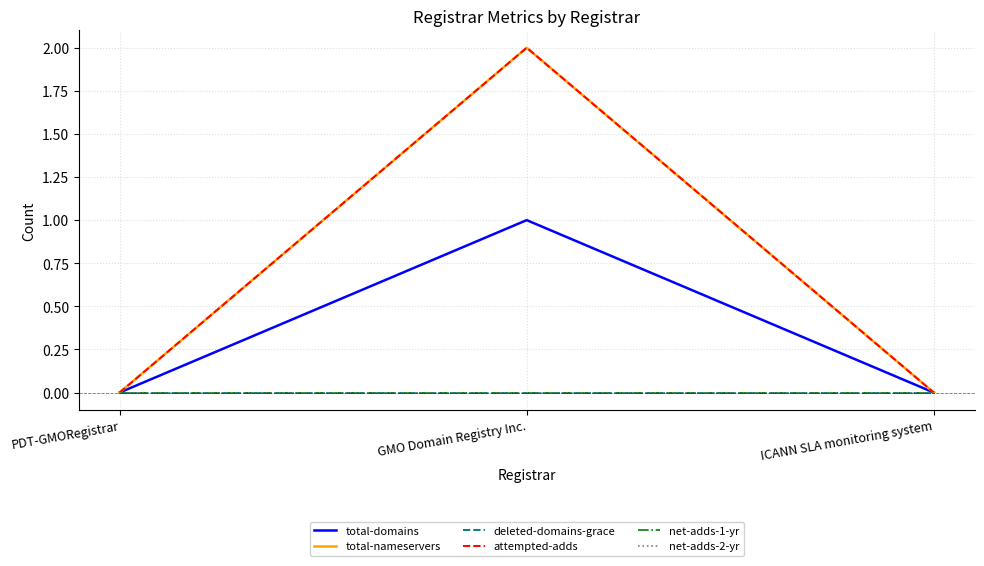

At which category is the sum across all series the highest?

GMO Domain Registry Inc.